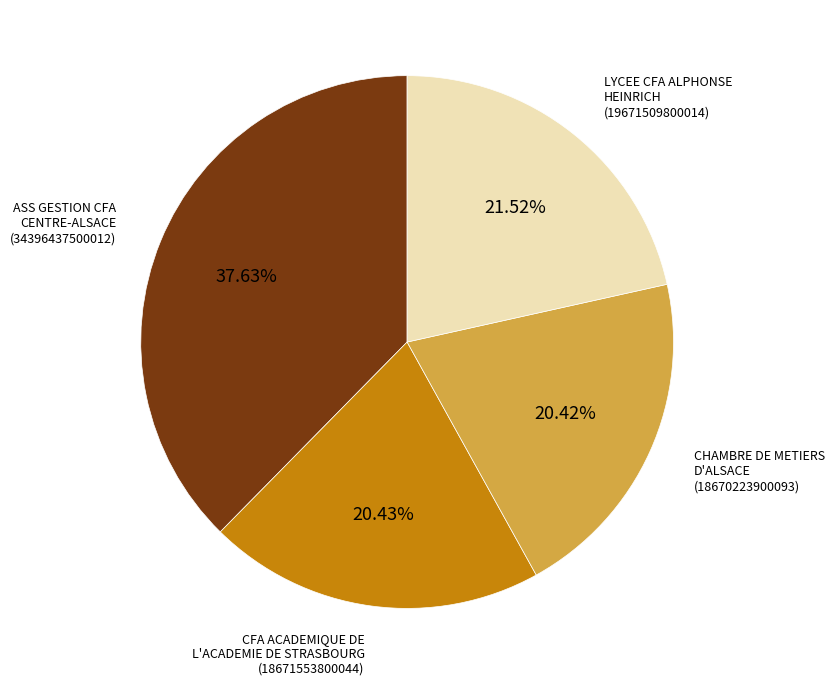

Is there any slice that represents more than half of the pie?

No